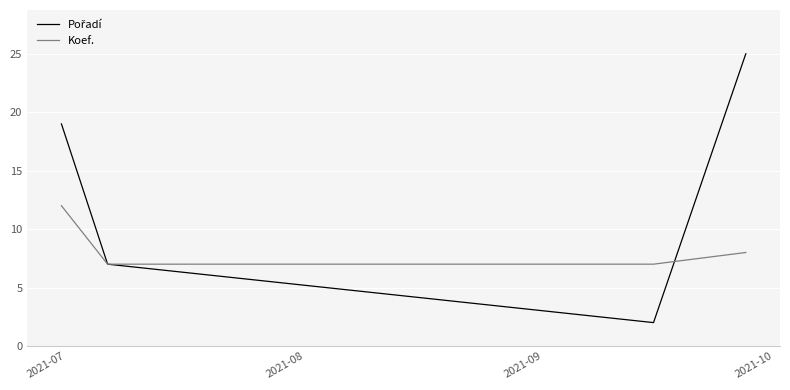

What is the minimum value for Koef.?

7